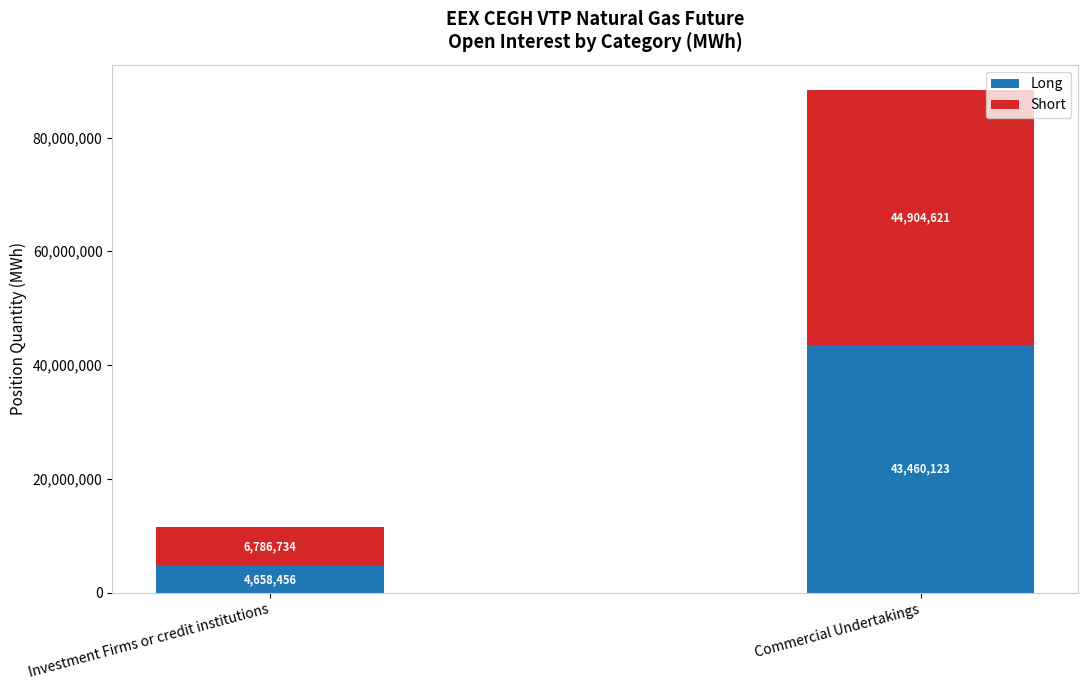

At which label does Long reach its peak?

Commercial Undertakings